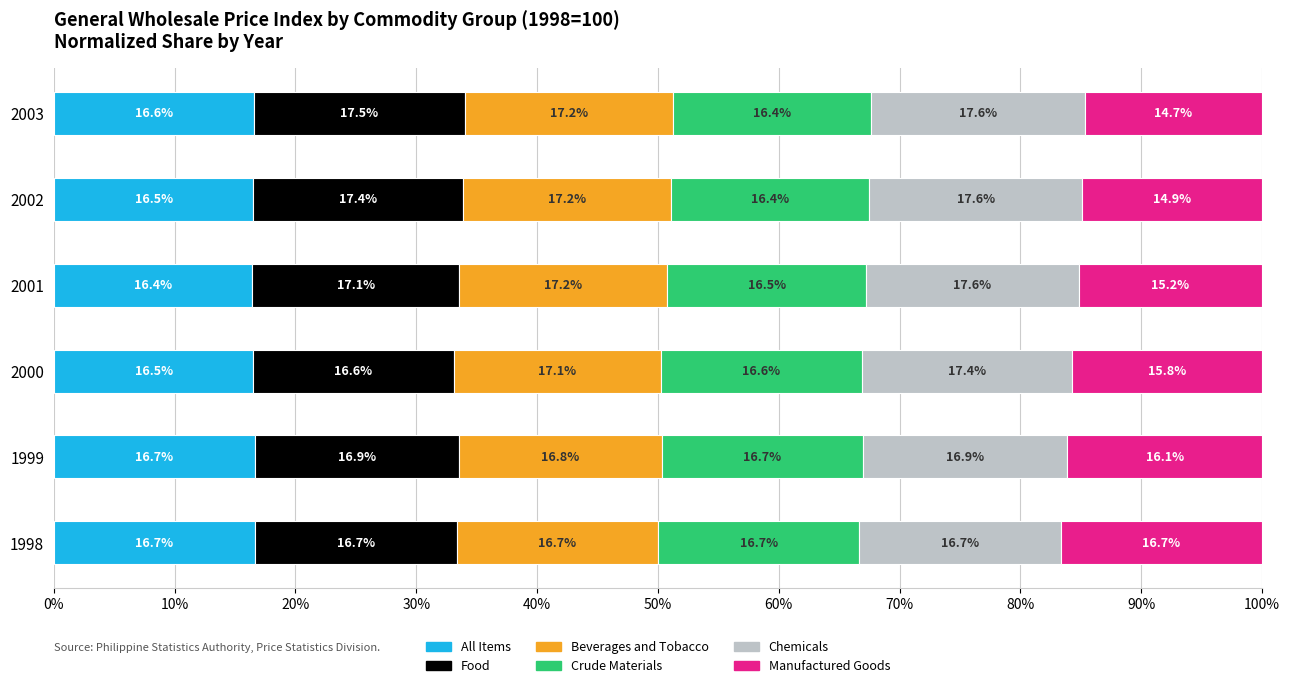

What is the approximate value of All Items at 2002?

16.5